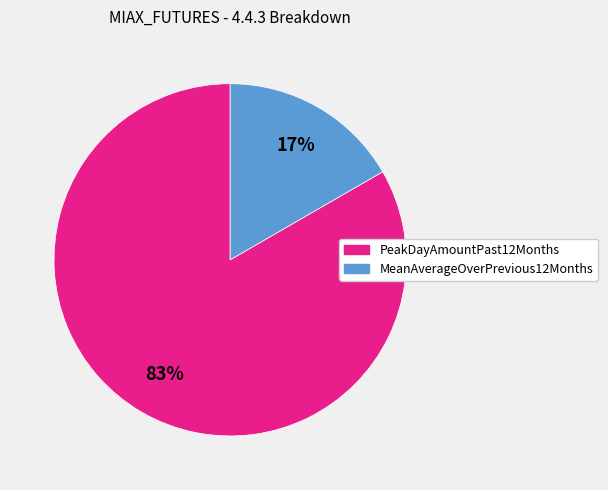

To the nearest percent, what percentage of the pie is MeanAverageOverPrevious12Months?

17%